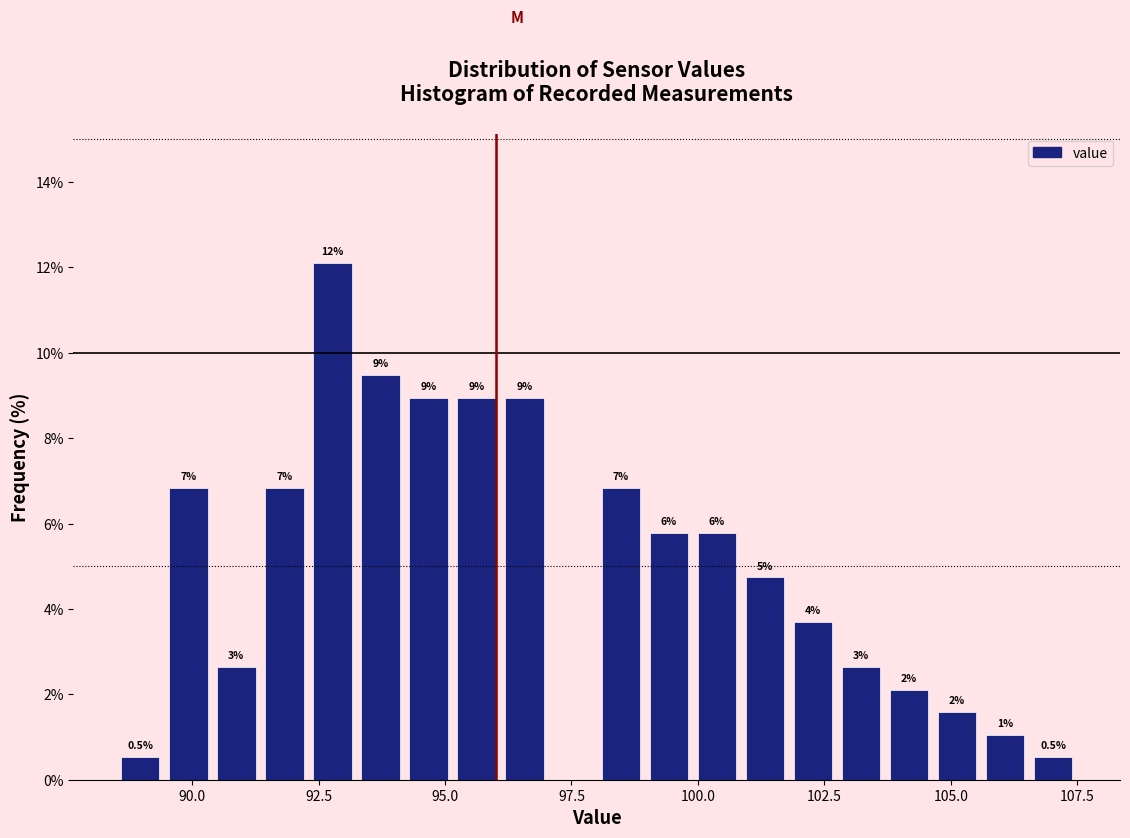

Read against the x-axis, roughly where is the centre of the tallest bar?

93.0